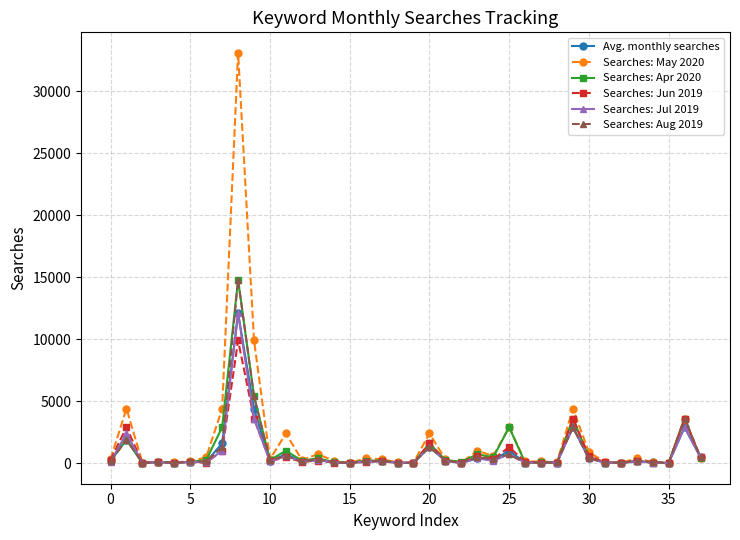

Which series has the widest spread of values?

Searches: May 2020